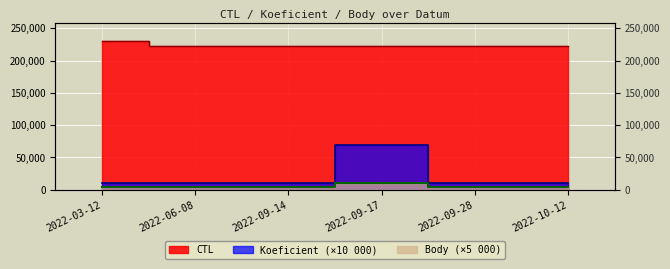

Between 2022-09-28 and 2022-03-12, which is larger?

2022-03-12